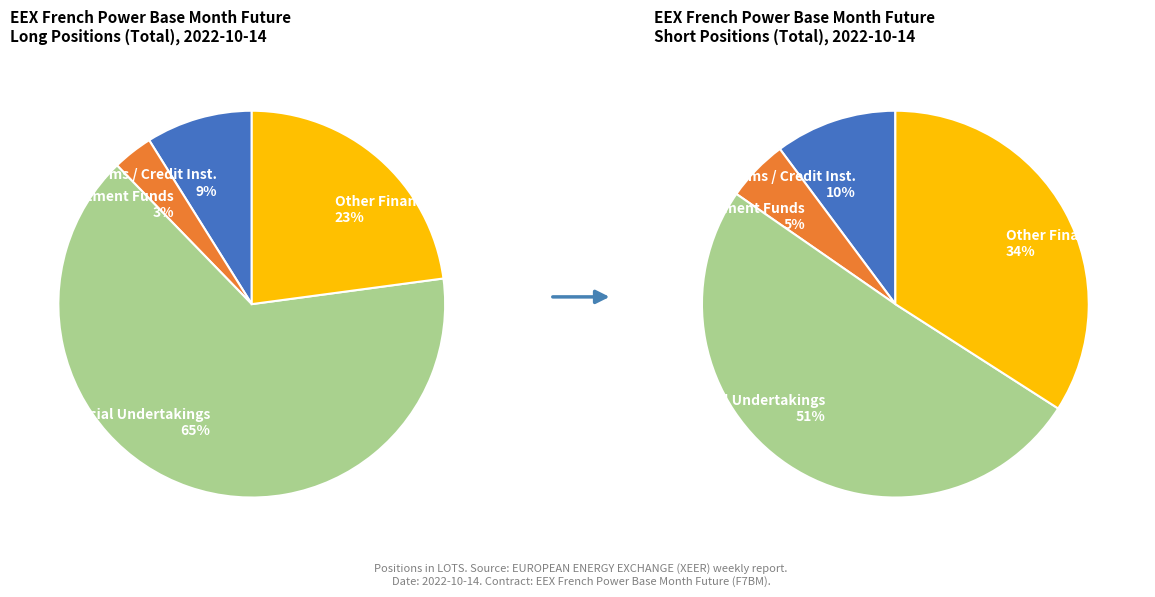

Which category accounts for the majority?

Commercial Undertakings